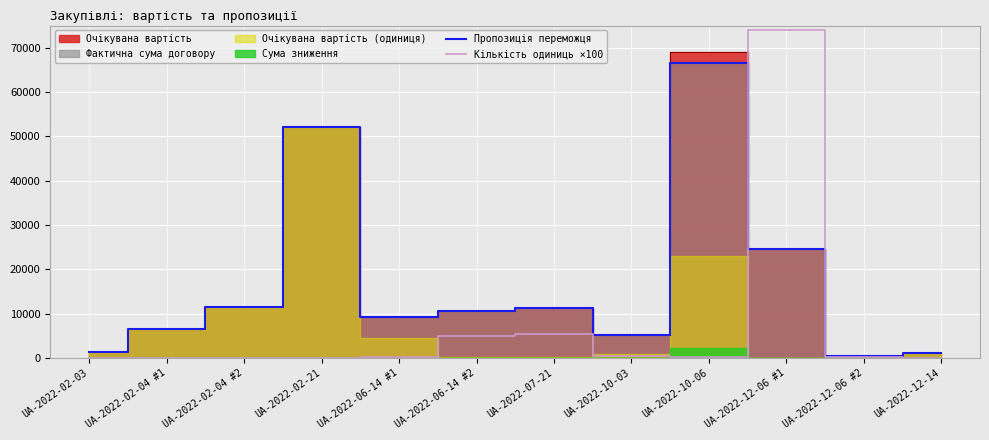

True or false: Кількість одиниць ×100 has more than 0 points higher than both neighbors.

True